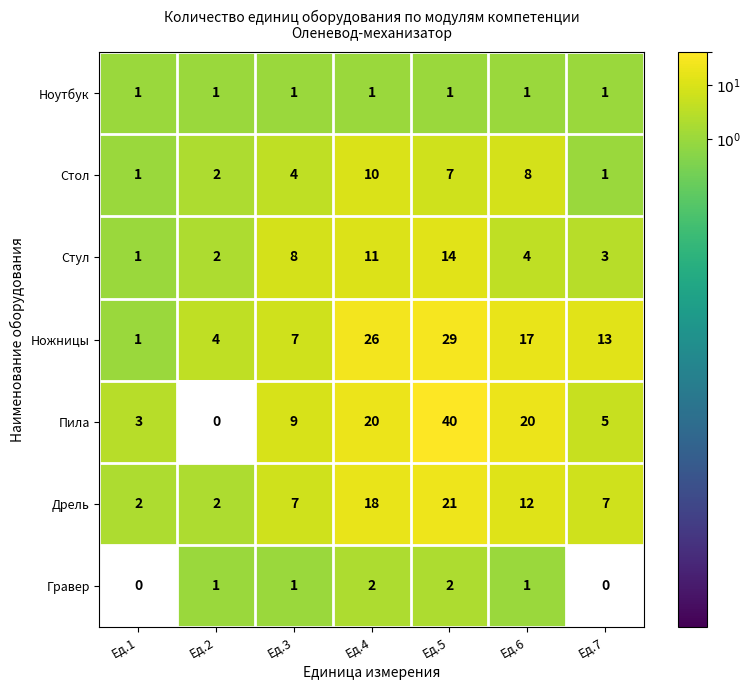

At how many categories does at least one series exceed 32?

1